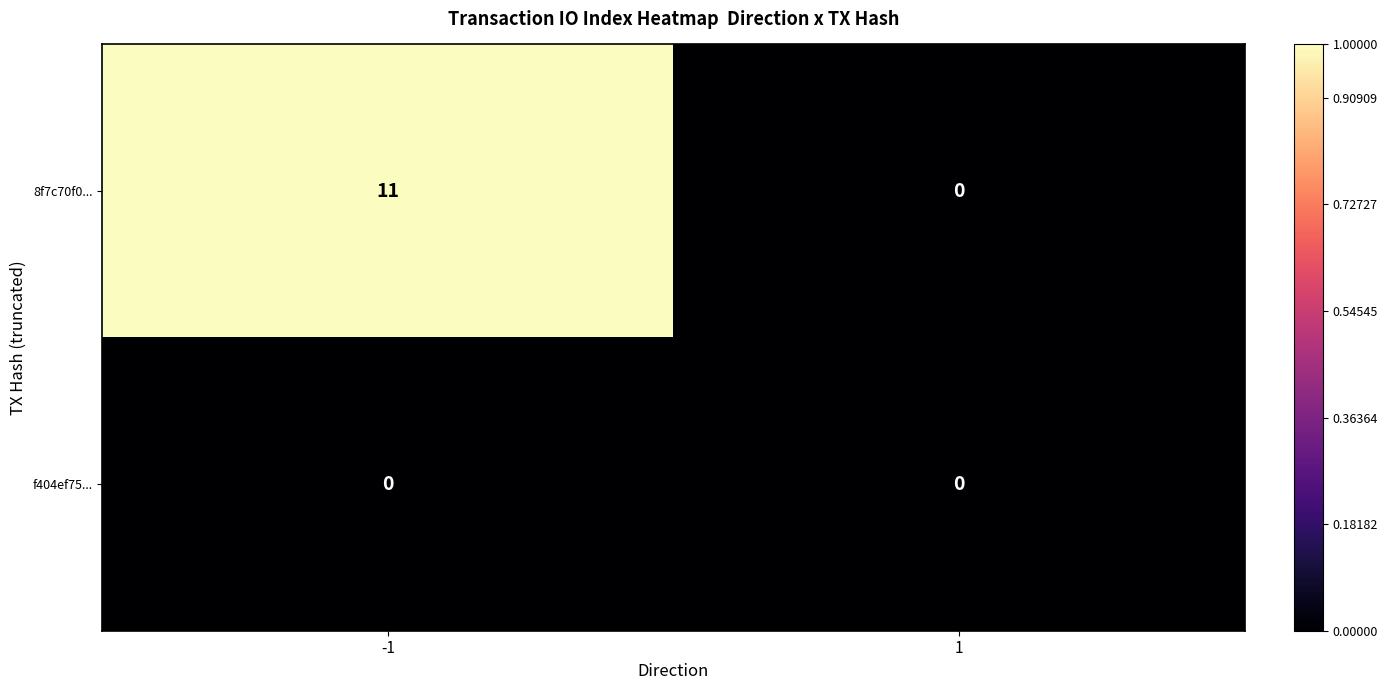

Which series has the largest range (max minus min)?

8f7c70f0...